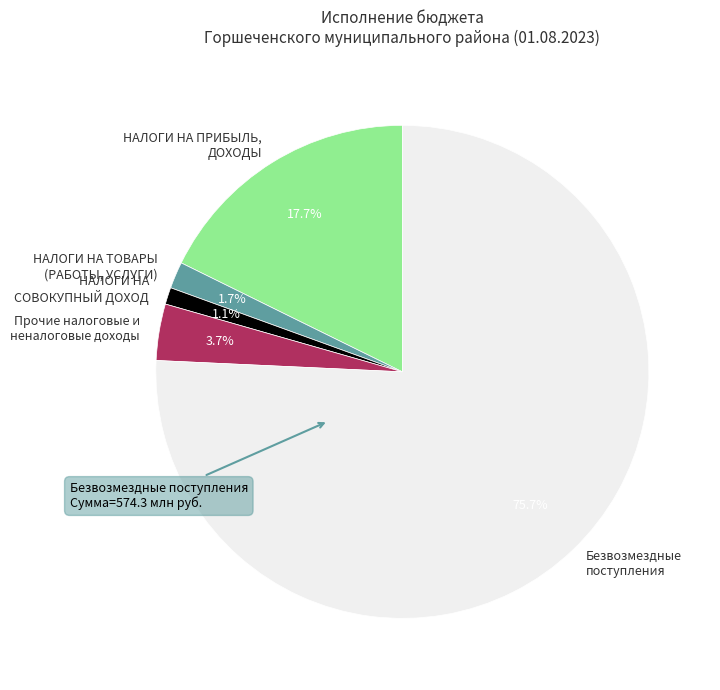

Is there a majority slice in this chart?

Yes